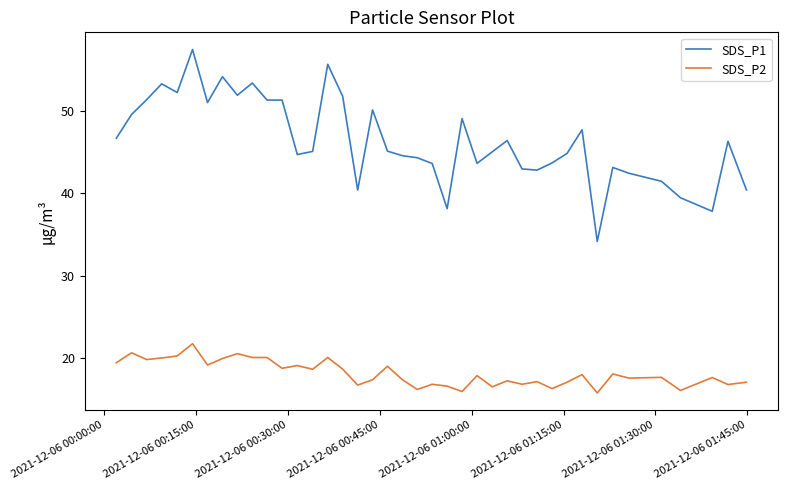

True or false: SDS_P1 and SDS_P2 cross at least once.

False